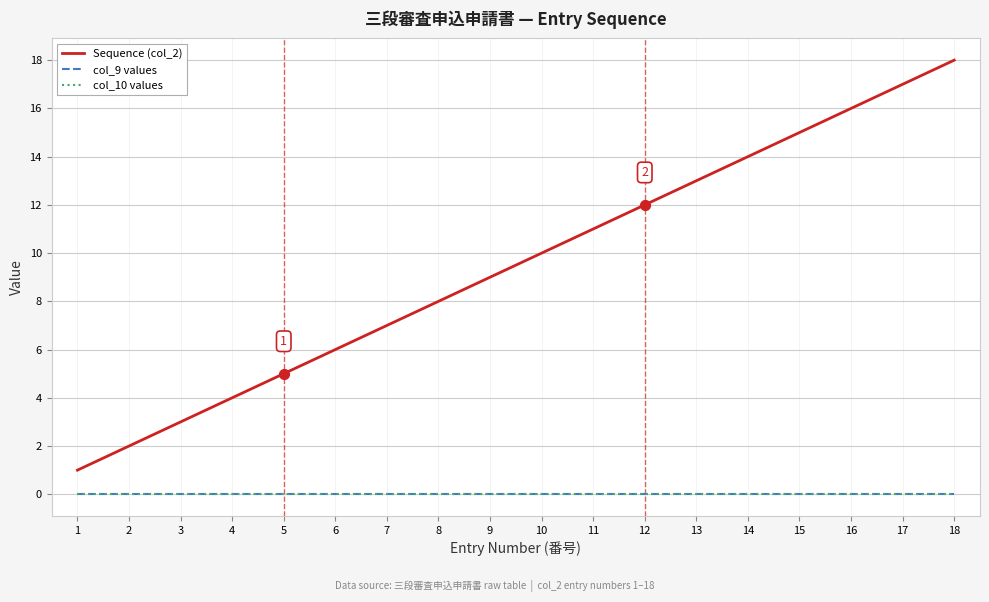

What is the total value across all series at 12?

12